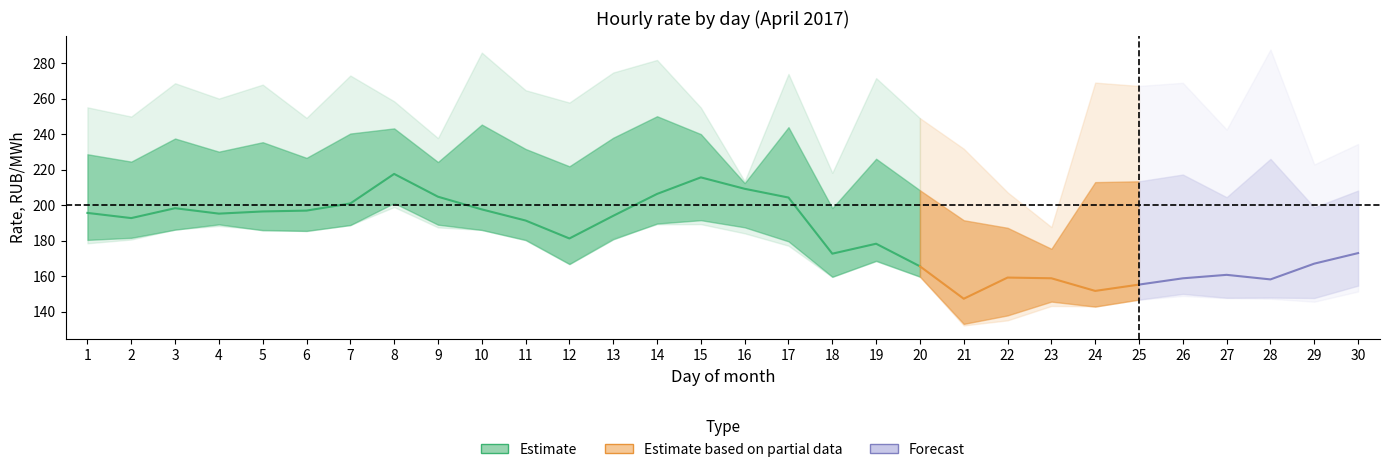

The value of 2.00-3.00 at 21 is 92.3. True or false?

False